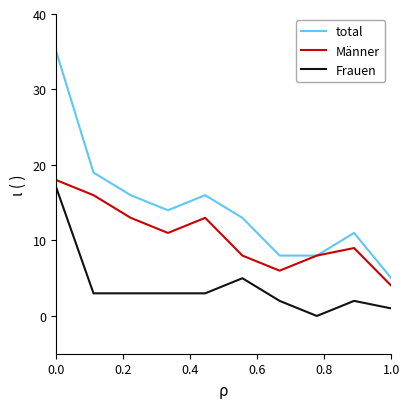

Rank the series by their average value, from highest to lowest.

total, Männer, Frauen